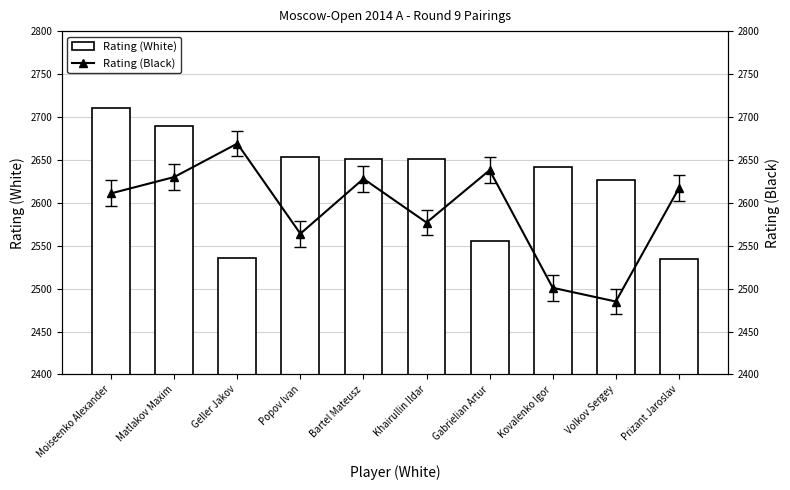

Reading left to right, extract all data points from this chart.

Rating (White): 2710	2690	2536	2653	2651	2651	2555	2642	2627	2534
Rating (Black): 2611	2630	2669	2564	2628	2577	2638	2501	2485	2617